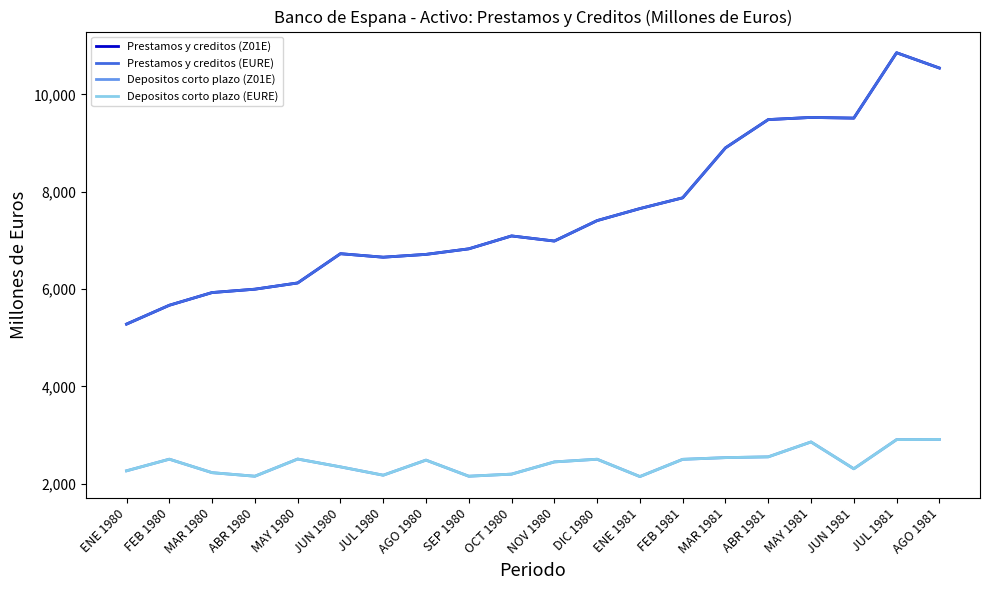

What is the minimum value shown in the chart?

2149